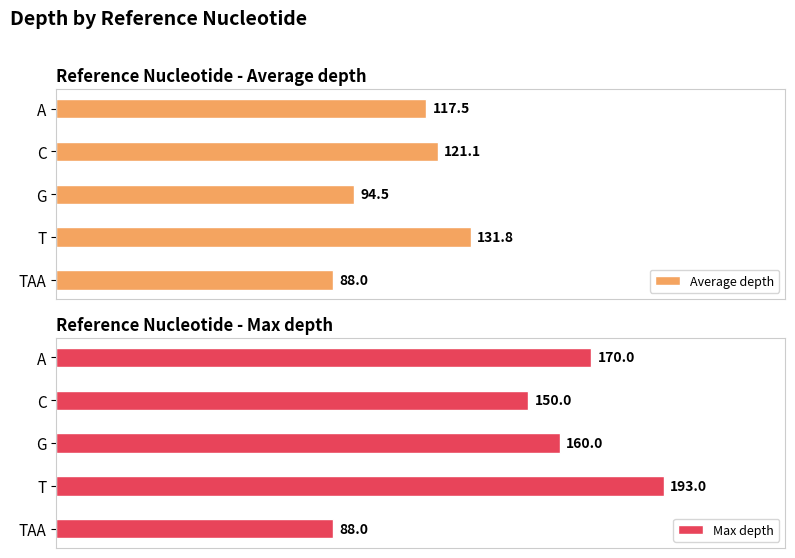

Which series has the largest range (max minus min)?

Max depth